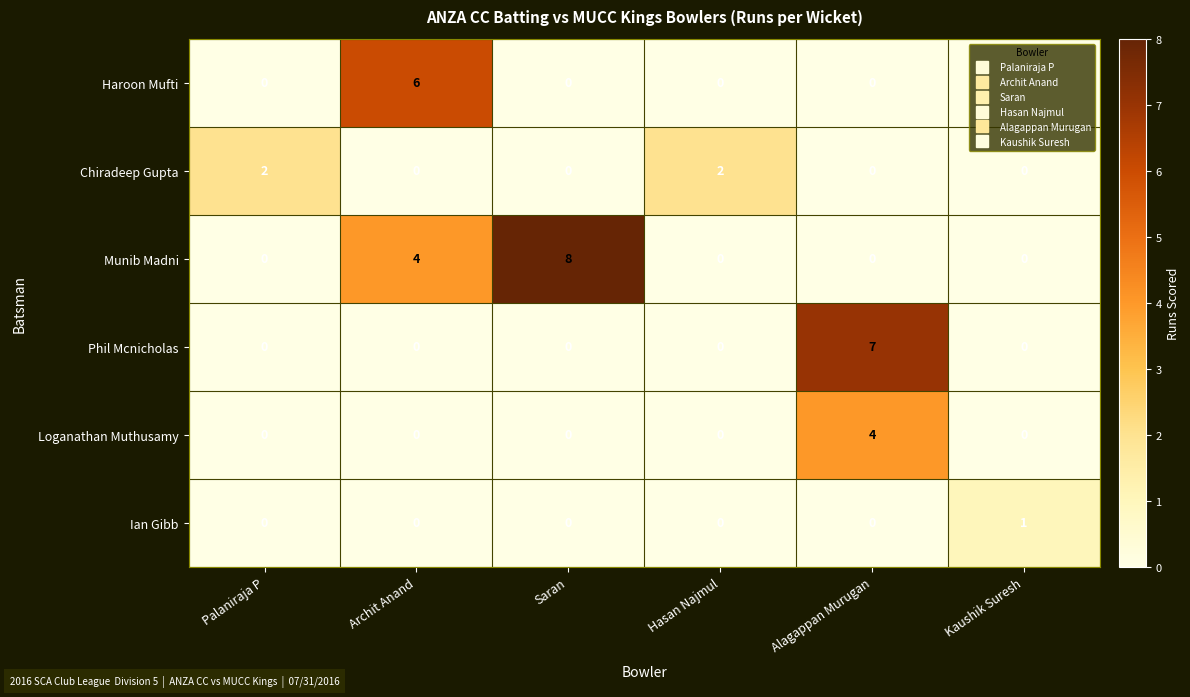

How many categories are shown in the chart?

6